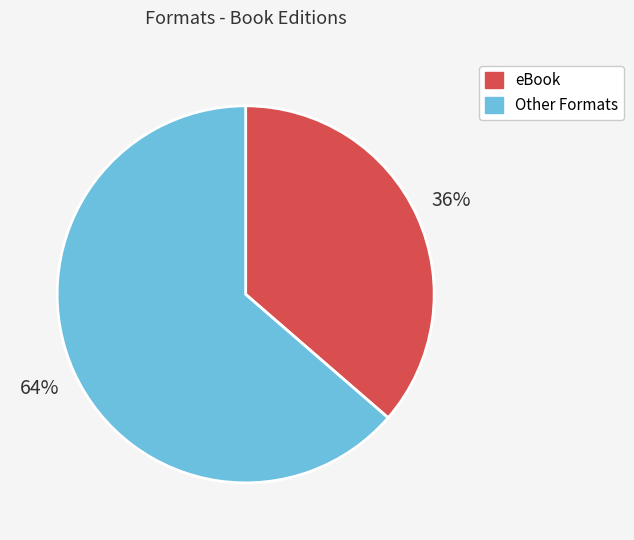

To the nearest percent, what is the average slice percentage?

50%